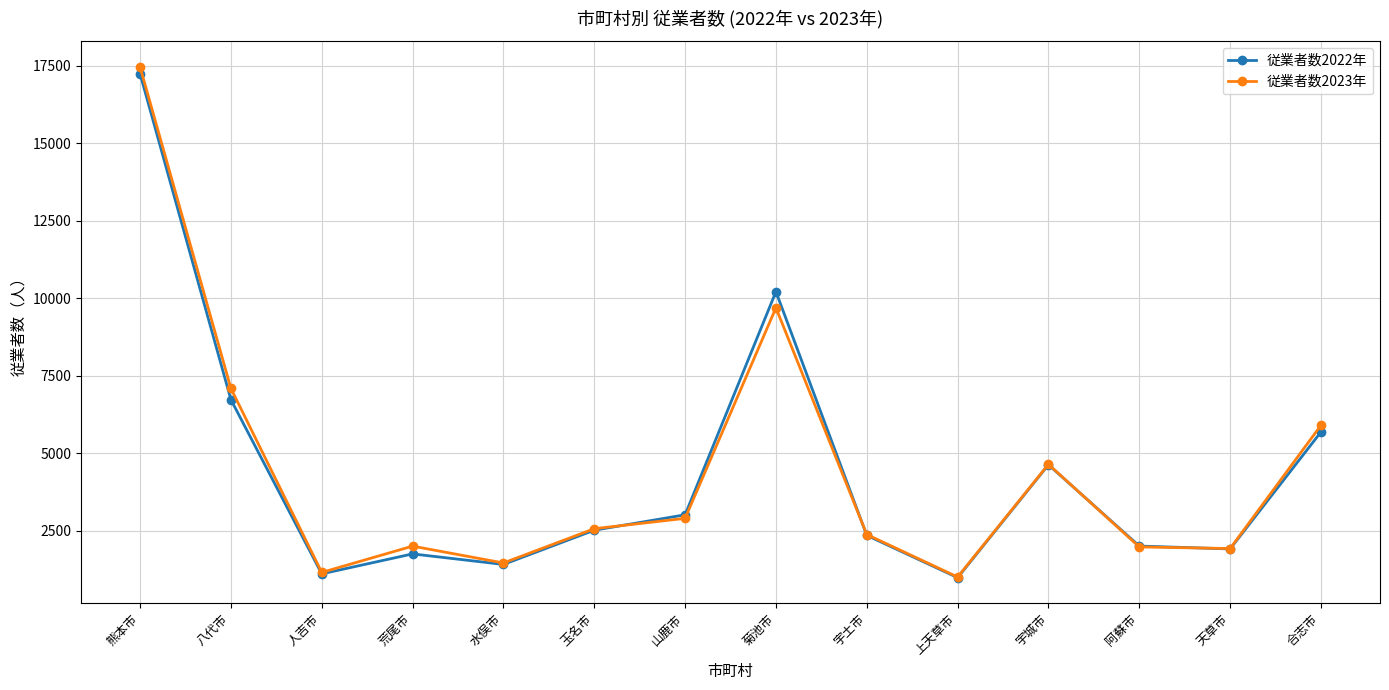

What is the difference between the 従業者数2023年 values at 八代市 and 荒尾市?

5091